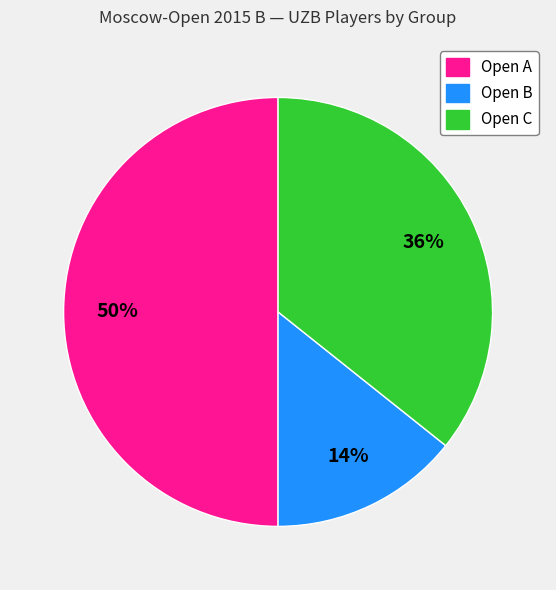

How many slices are in this pie chart?

3